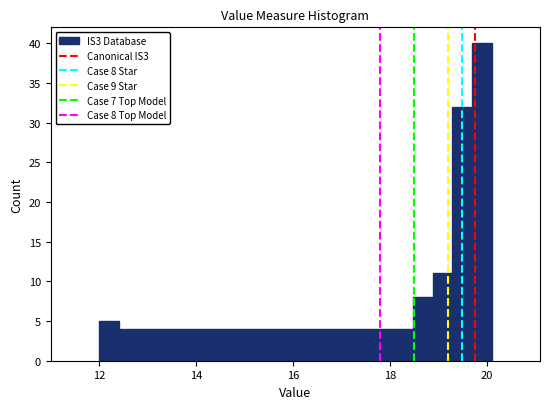

Around what value on the x-axis is the tallest bar? Give the approximate position of its centre, as read against the axis.

19.8